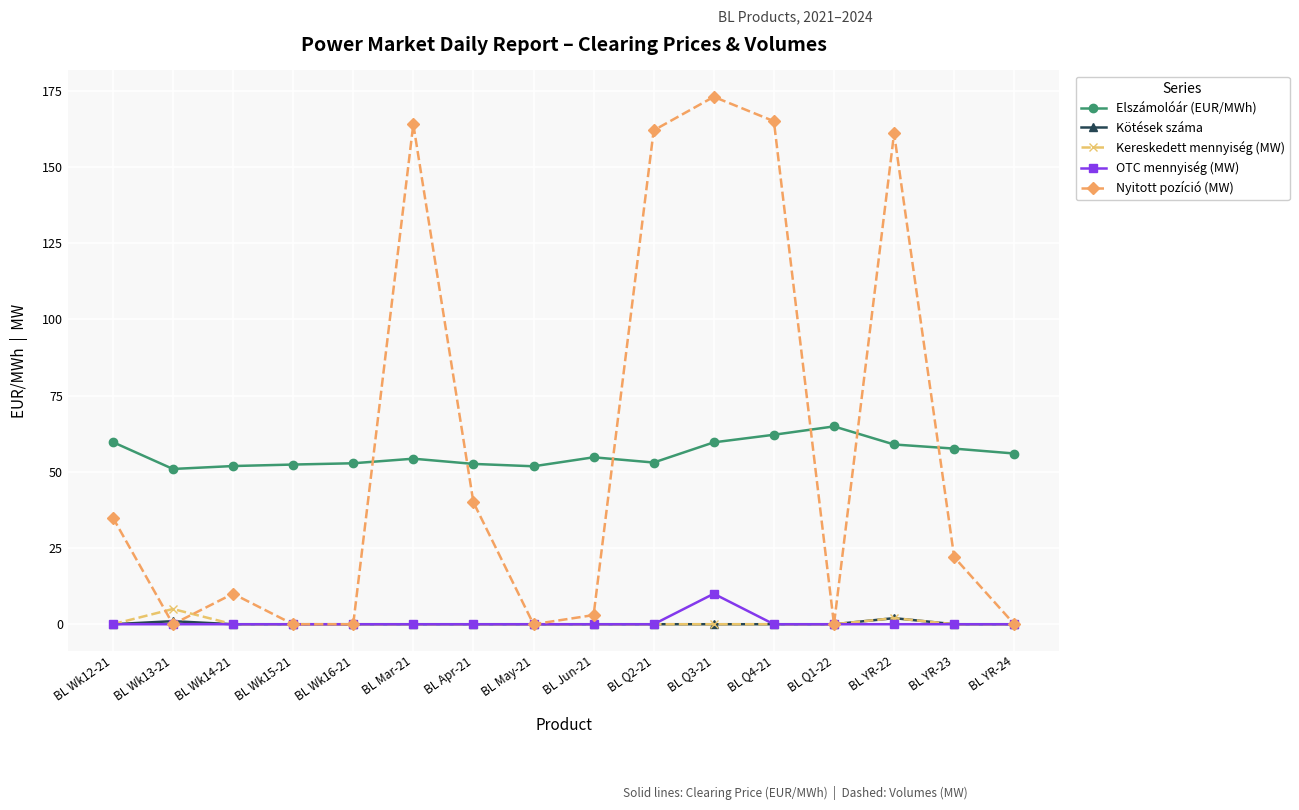

What is the label of the 6th point from the right?

BL Q3-21